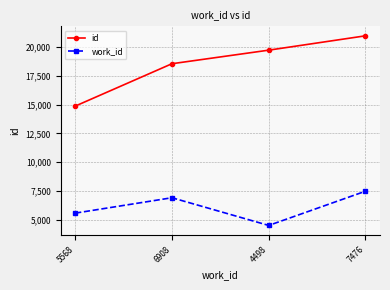

True or false: id and work_id intersect in this chart.

False